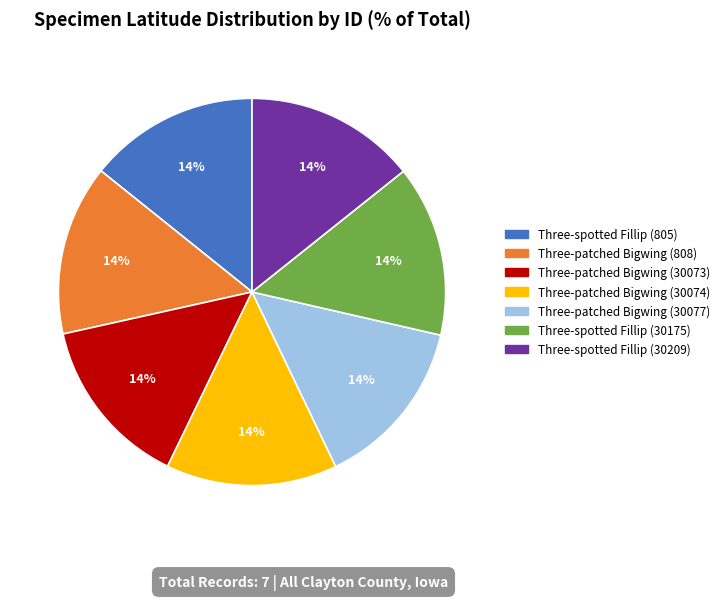

To the nearest percent, what portion does Three-spotted Fillip (805) represent?

14%